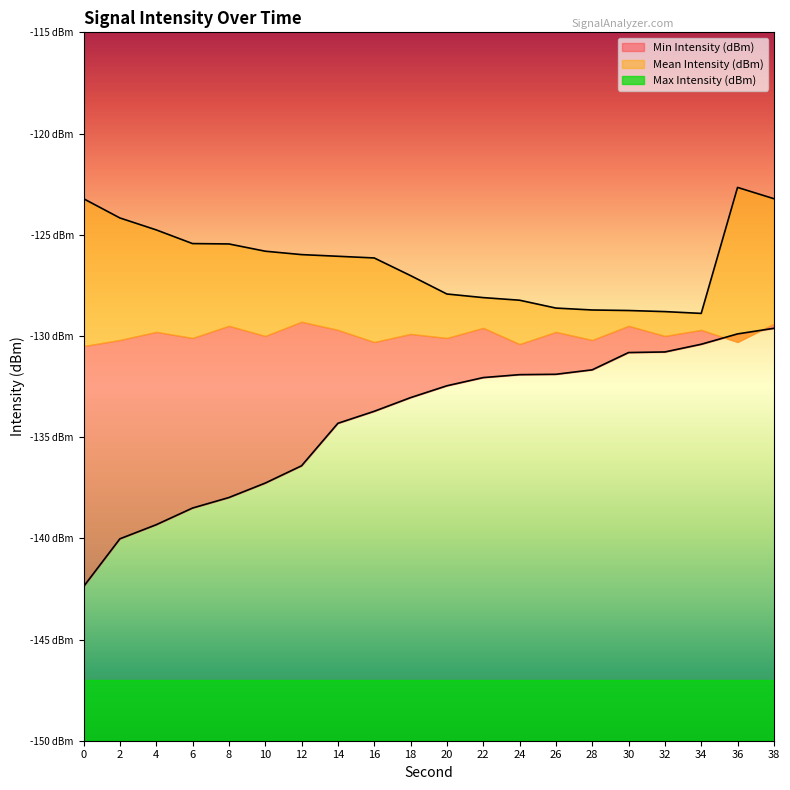

Is it true that Max Intensity (dBm) equals -124.2 at 2?

True